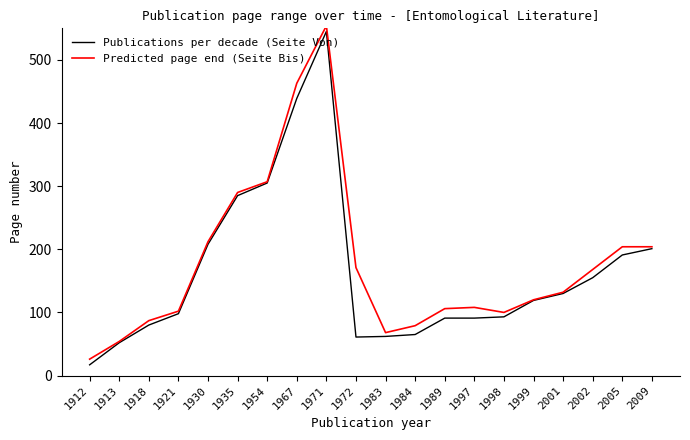

Where is the first local maximum for Predicted page end (Seite Bis)?

1971